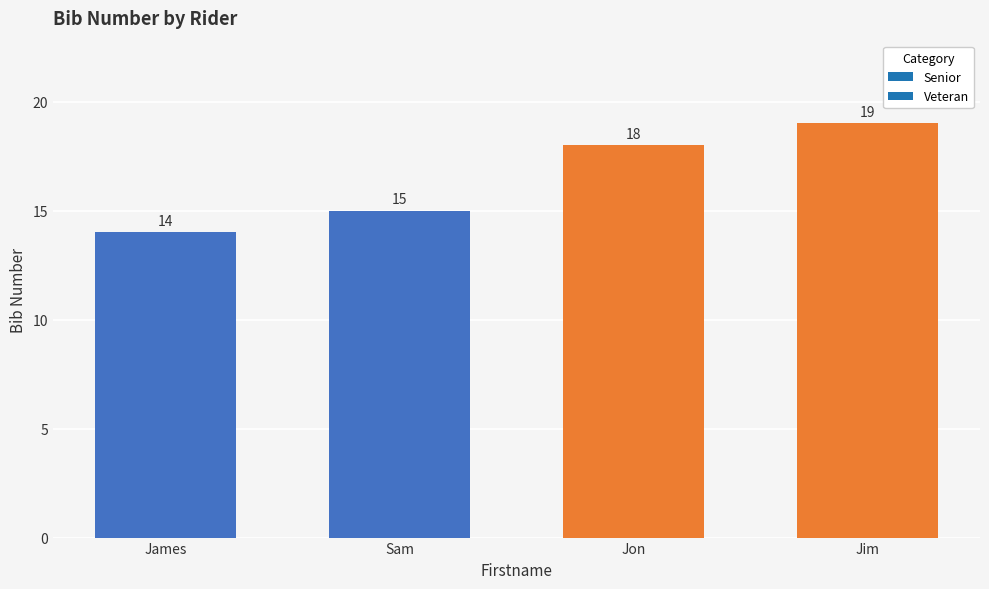

Which has a higher value, Jon or Sam?

Jon